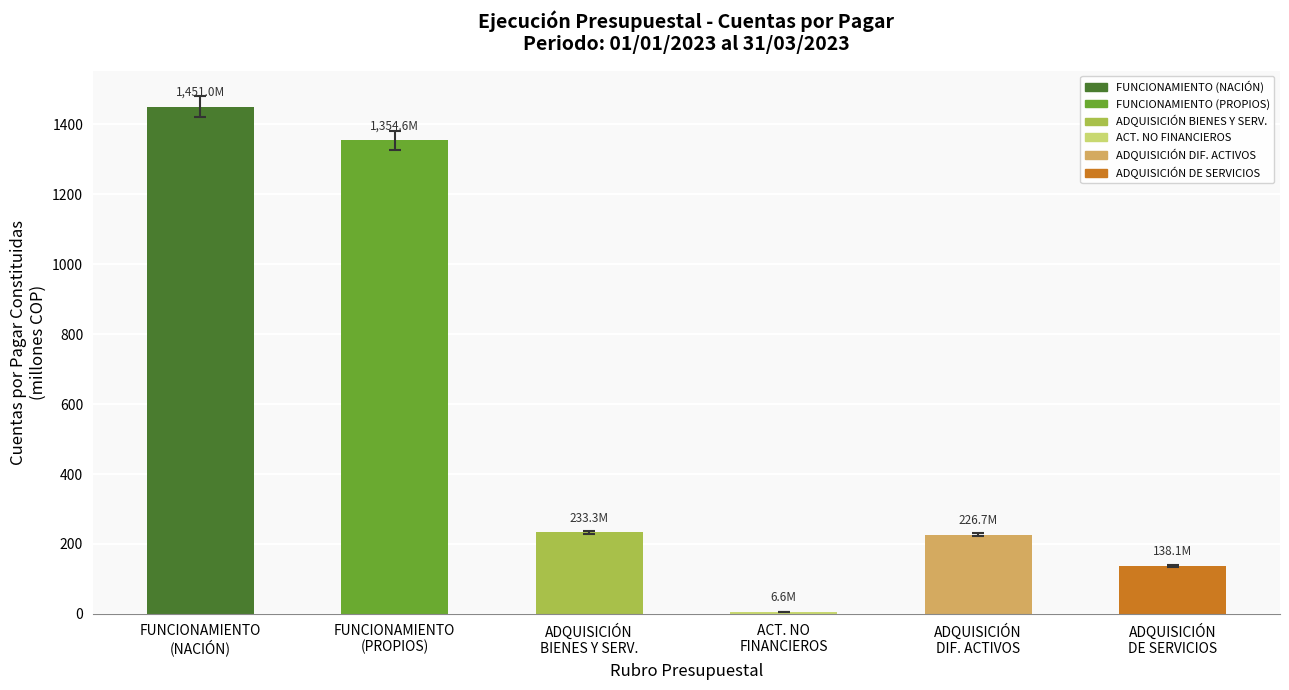

What is the difference between the values at ADQUISICIÓN
DE SERVICIOS and FUNCIONAMIENTO
(NACIÓN)?

1313.0